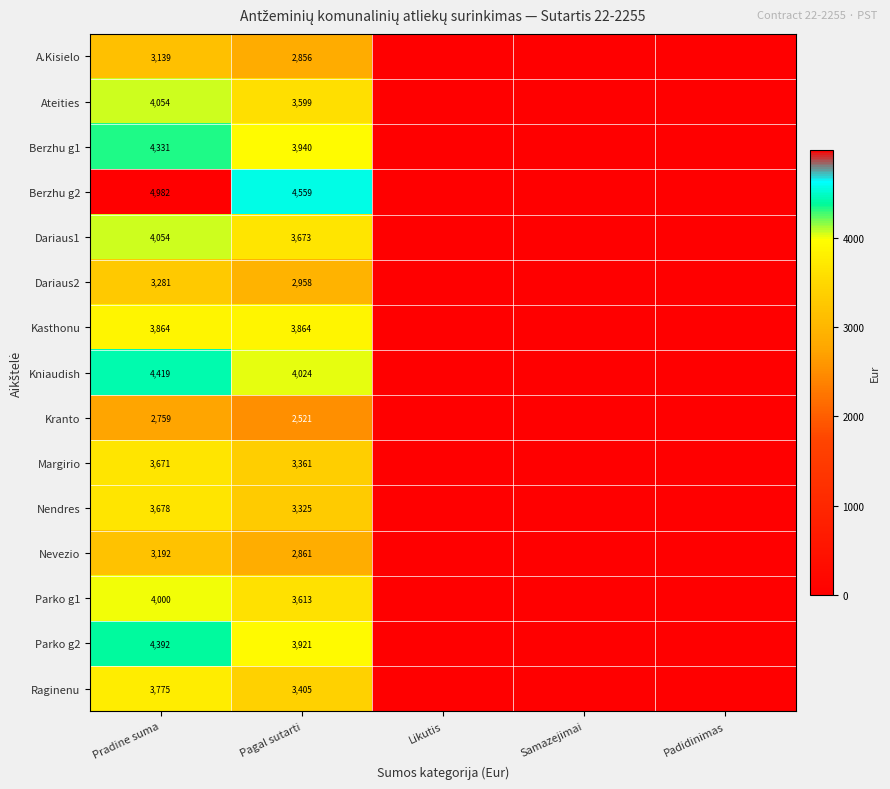

Which series changed the most between Pradine suma and Pagal sutarti?

Parko g2